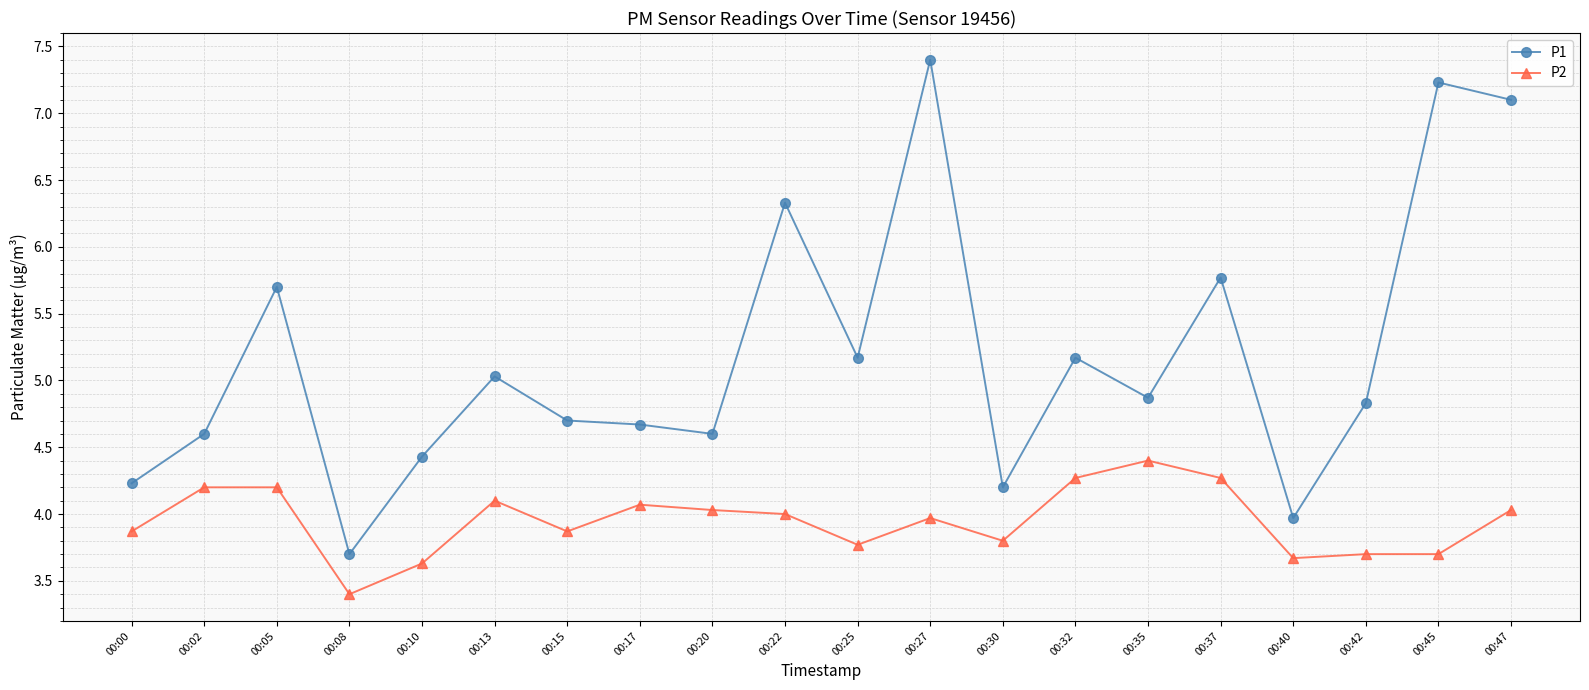

True or false: P2 and P1 cross at least once.

False